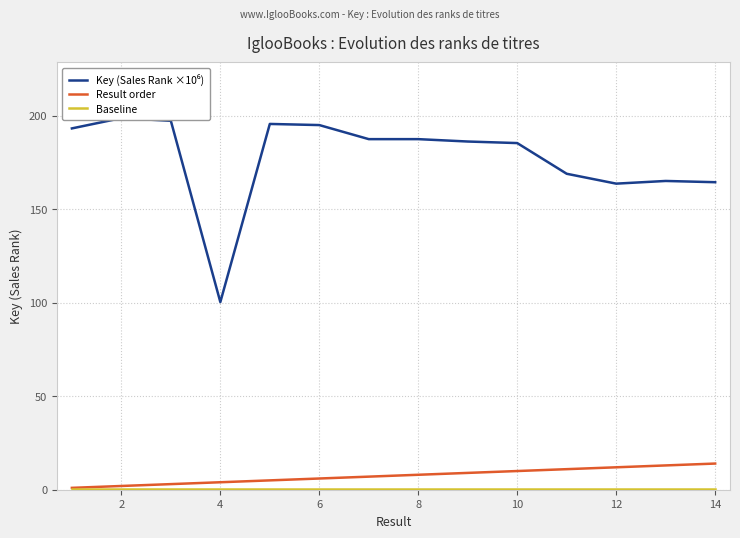

Reading right to left, what are all the values shown in this chart?

Key (Sales Rank ×10⁶): 164.5	165.2	163.8	169.1	185.5	186.3	187.6	187.6	195.1	195.7	100.4	197.4	198.8	193.3
Result order: 14.0	13.0	12.0	11.0	10.0	9.0	8.0	7.0	6.0	5.0	4.0	3.0	2.0	1.0
Baseline: 0.5	0.5	0.5	0.5	0.5	0.5	0.5	0.5	0.5	0.5	0.5	0.5	0.5	0.5